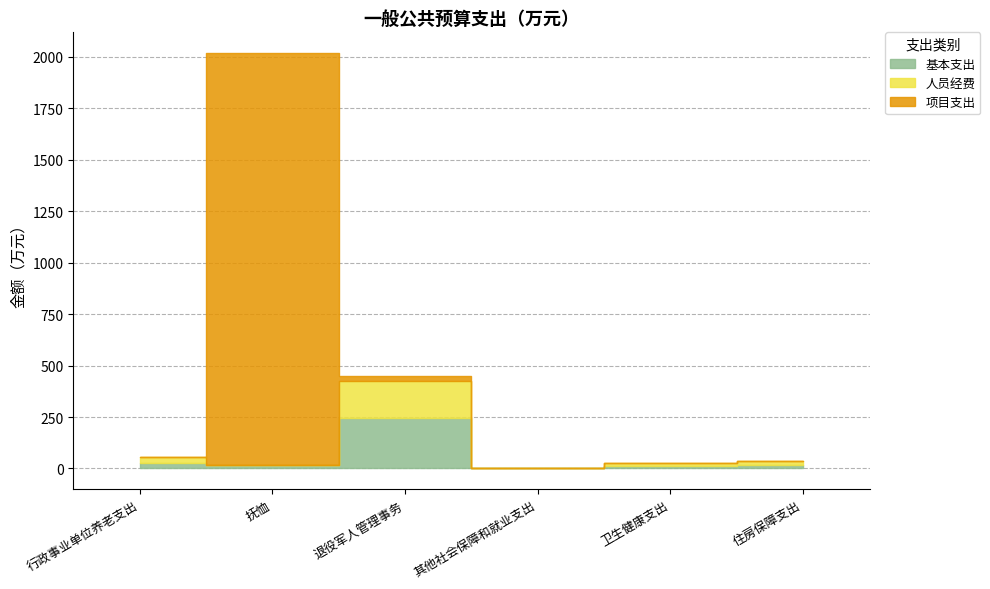

What is the label of the 4th point from the left?

其他社会保障和就业支出